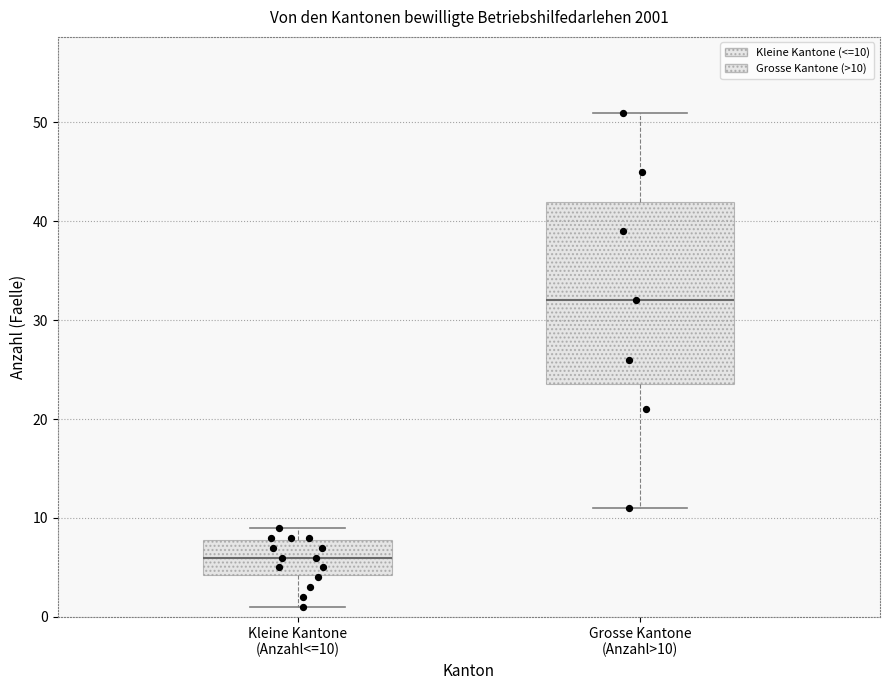

Where is the lower edge of the box for Grosse Kantone (Anzahl>10) on the y-axis? The values are not printed on the chart, so give them approximately, as read against the axis.

24